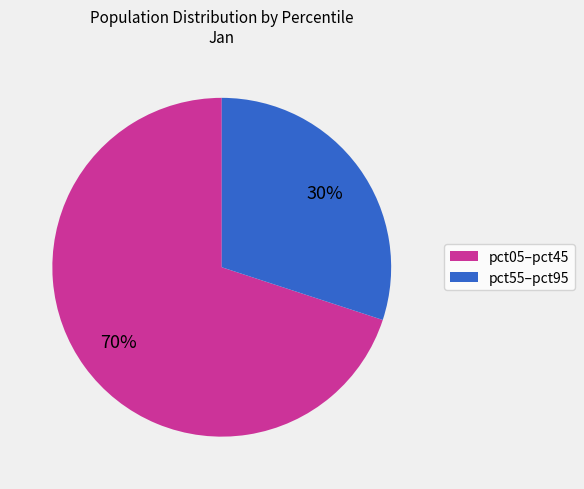

Is there a majority slice in this chart?

Yes